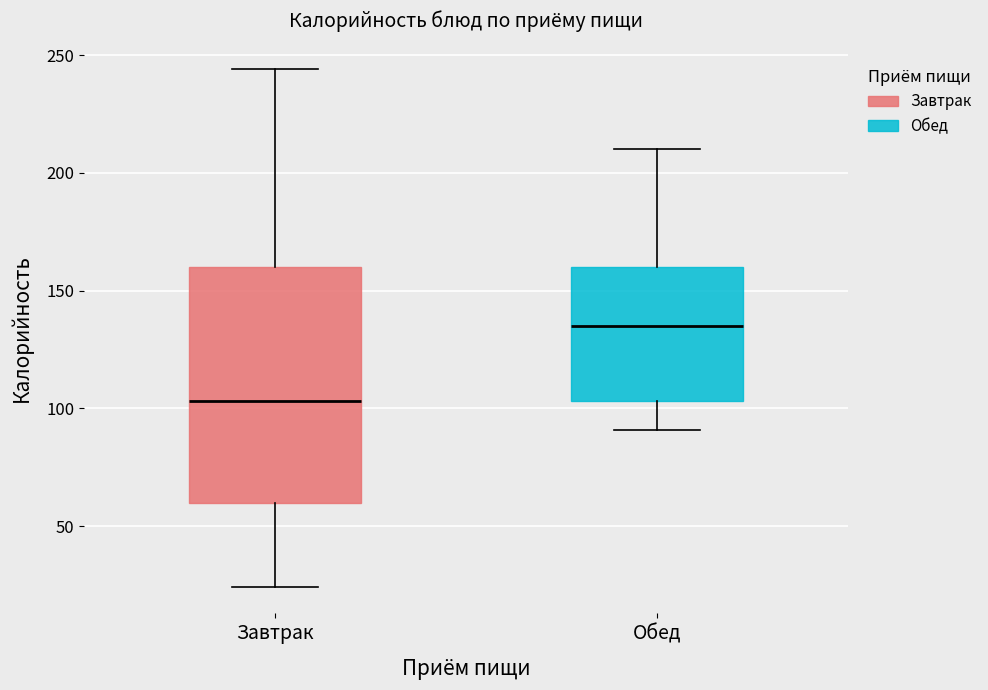

Where is the upper edge of the box for Завтрак on the y-axis? The values are not printed on the chart, so give them approximately, as read against the axis.

160